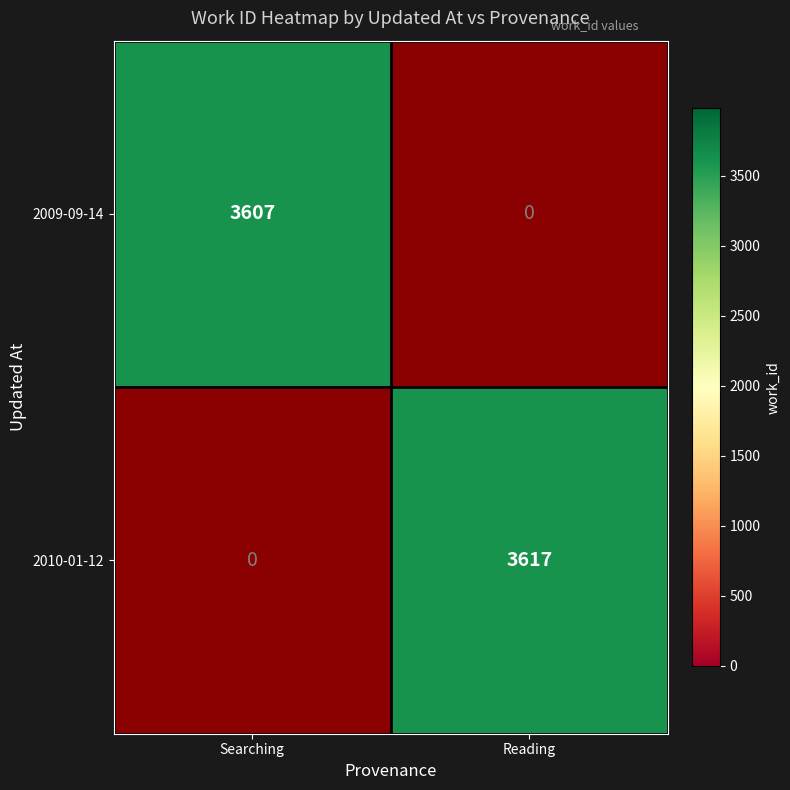

The value of 2010-01-12 at Reading is 3617. True or false?

True